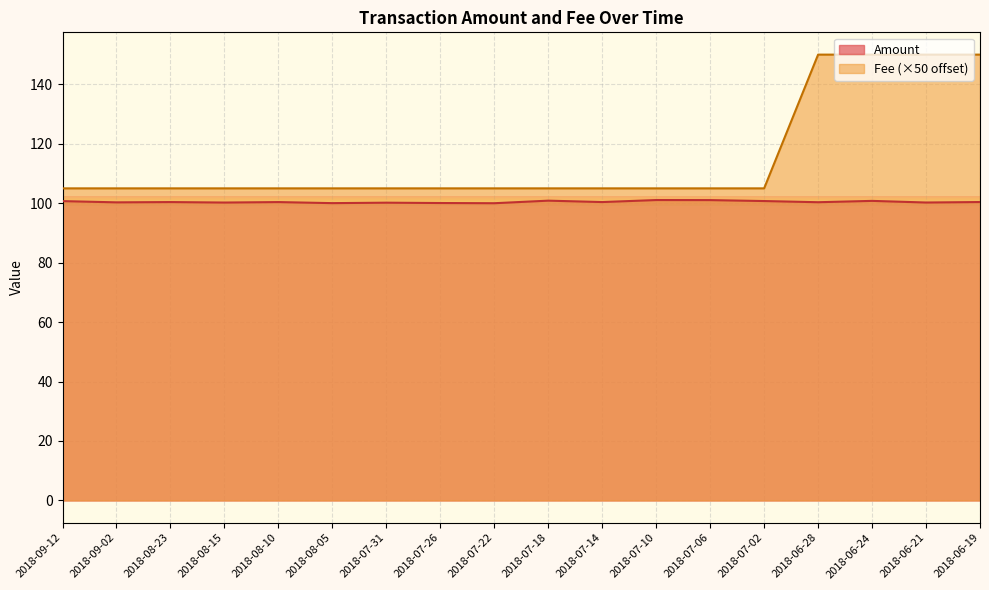

At which category does Amount reach its first local peak?

2018-08-23